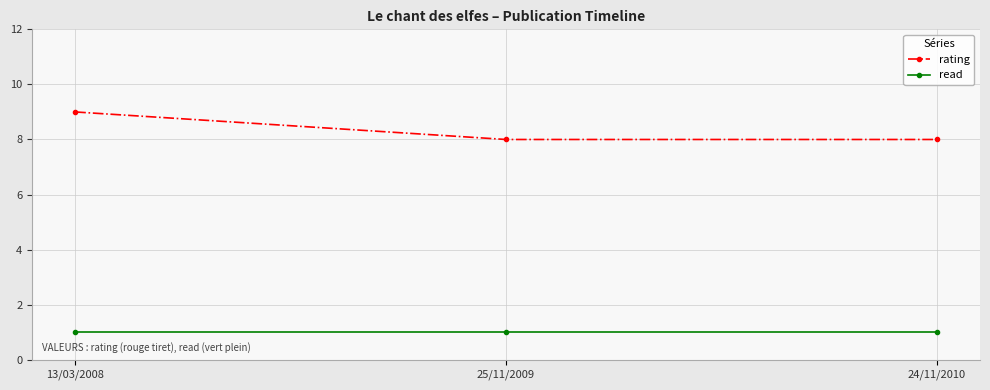

What is the highest value of the read series?

1